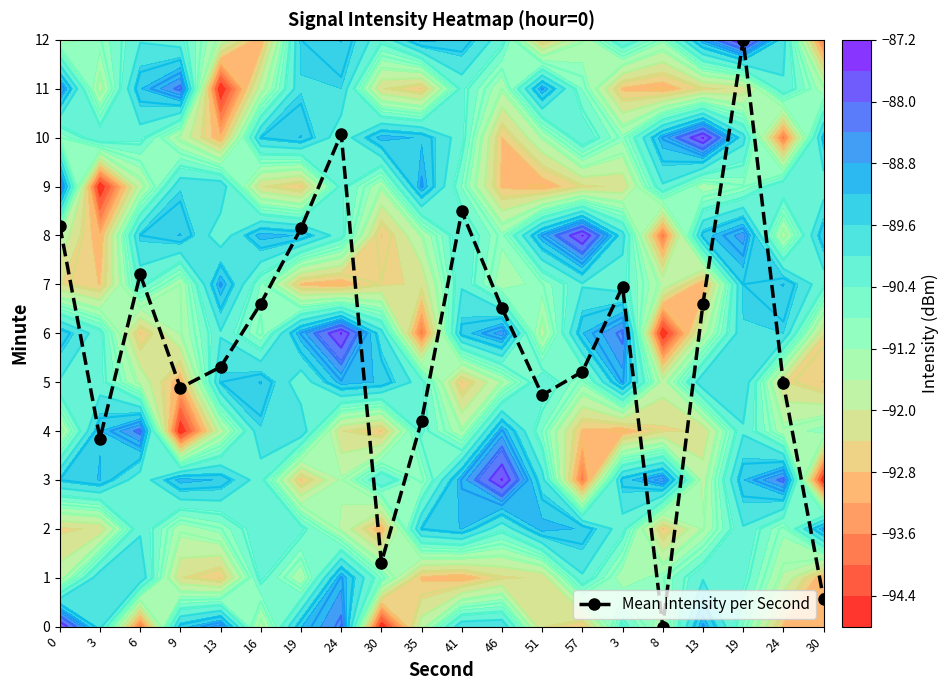

What is the sum of all values?

115.8